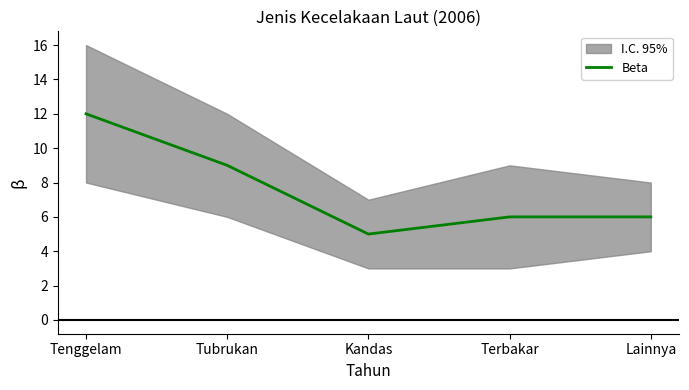

What is the approximate value at Kandas?

5